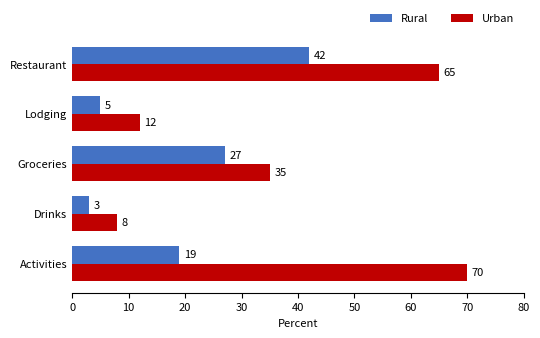

What is the sum of all Urban values?

190